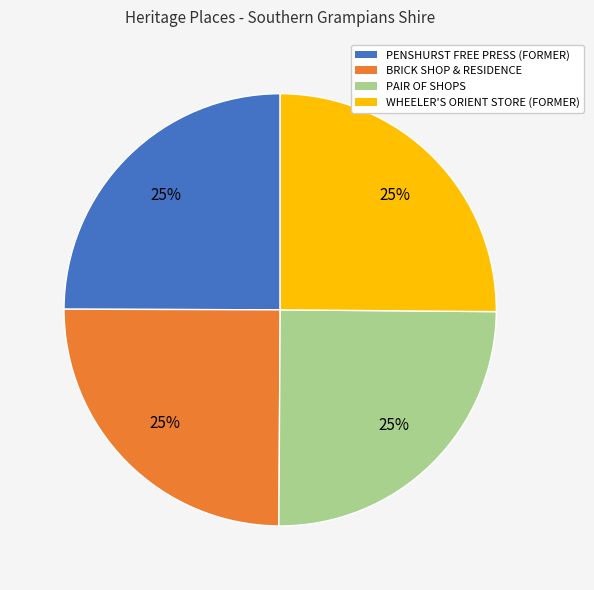

What is the ratio of the value at BRICK SHOP & RESIDENCE to the value at WHEELER'S ORIENT STORE (FORMER)?

1.0